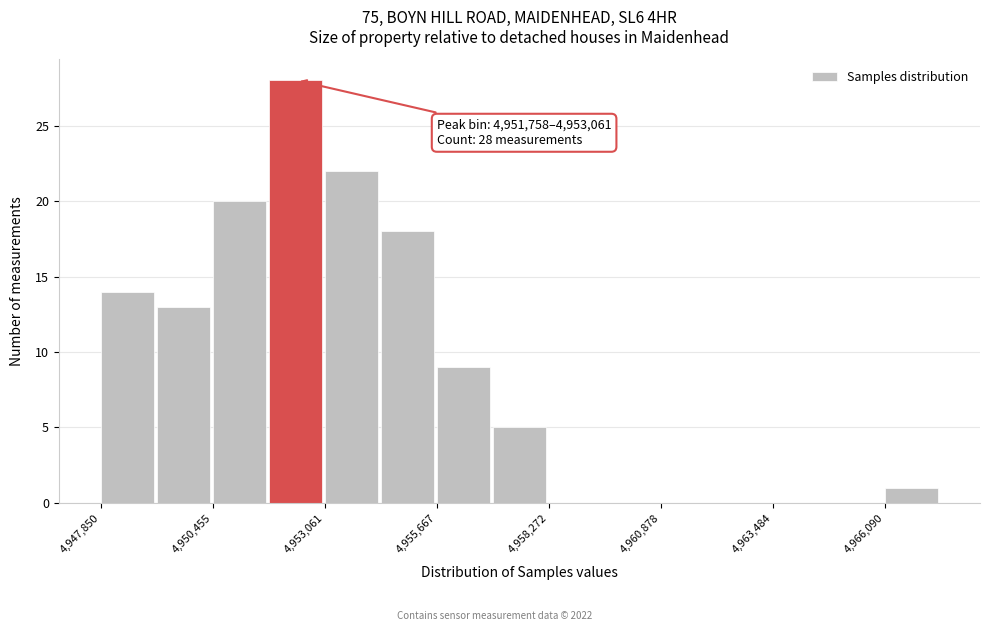

Around what value on the x-axis is the tallest bar? Give the approximate position of its centre, as read against the axis.

4952500